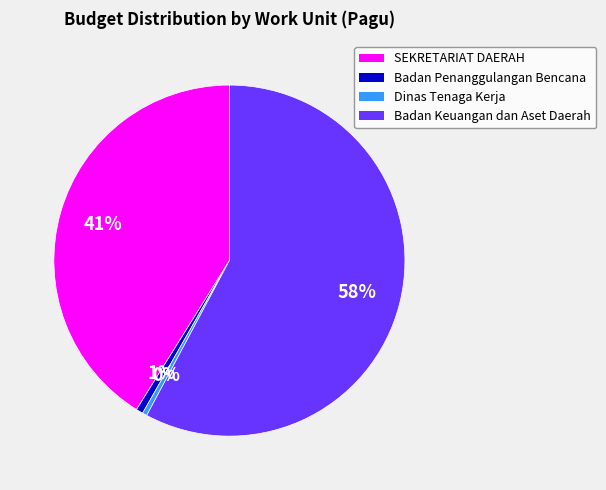

To the nearest percent, what is the average slice percentage?

25%